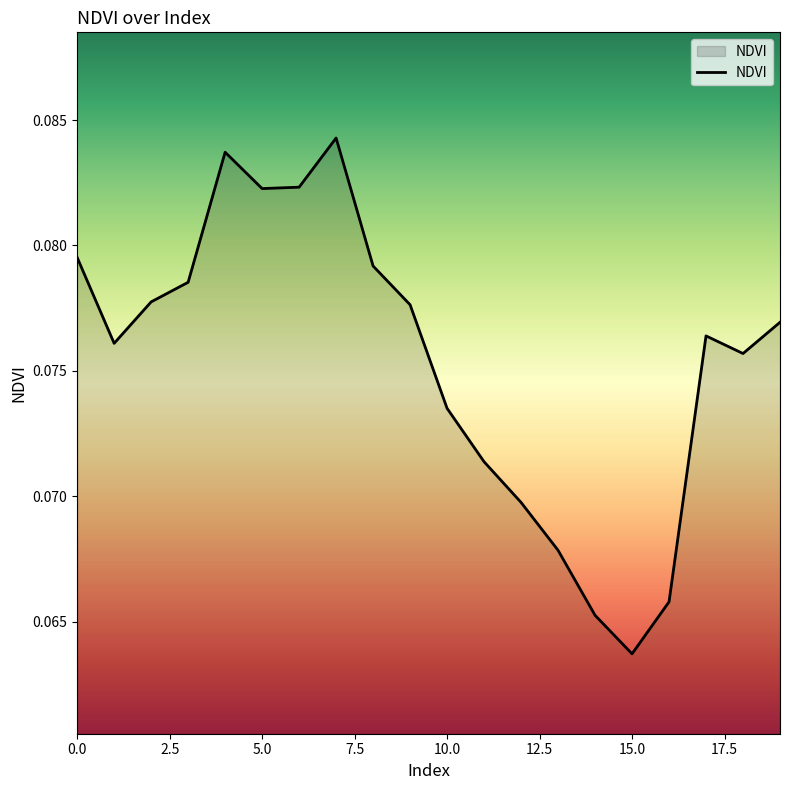

How many points are higher than both their immediate neighbors (excluding endpoints)?

3